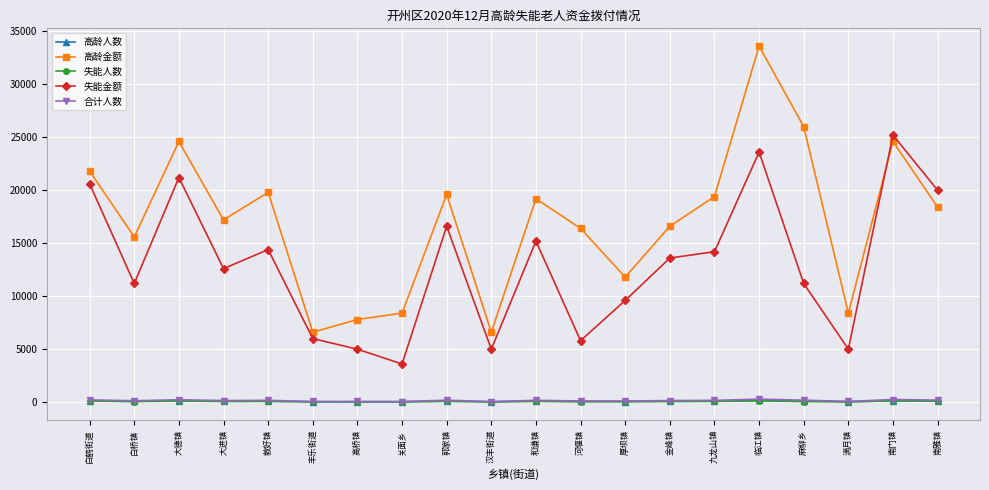

Where does the 合计人数 series first go above 168?

白鹤街道